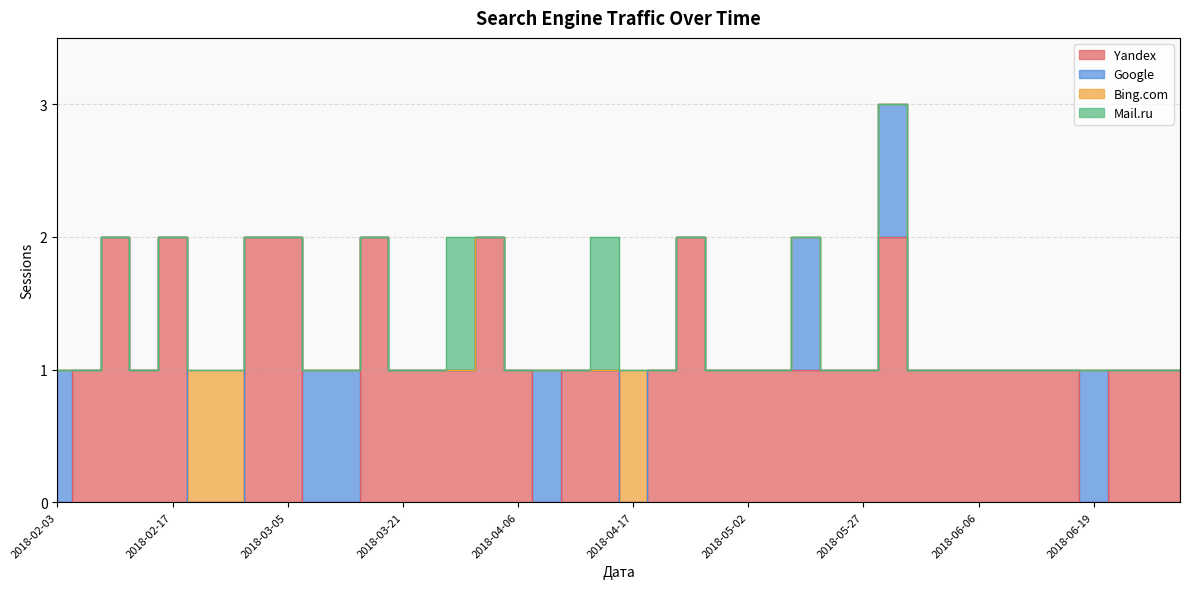

The value of Mail.ru at 2018-06-03 is 0. True or false?

False